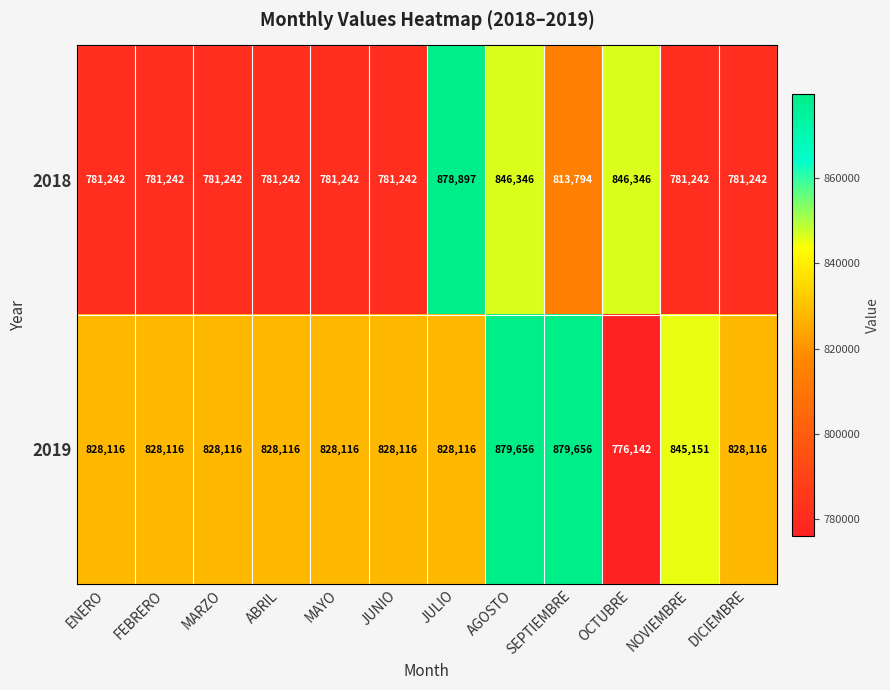

Rank the series at MAYO from highest to lowest value.

2019, 2018